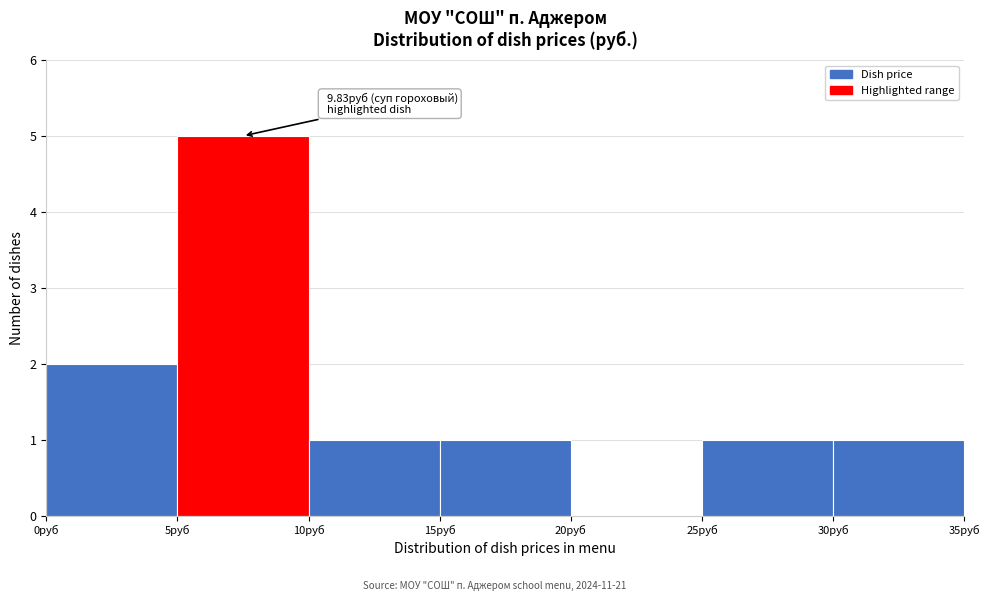

Which range on the x-axis has the tallest bar?

5 to 10